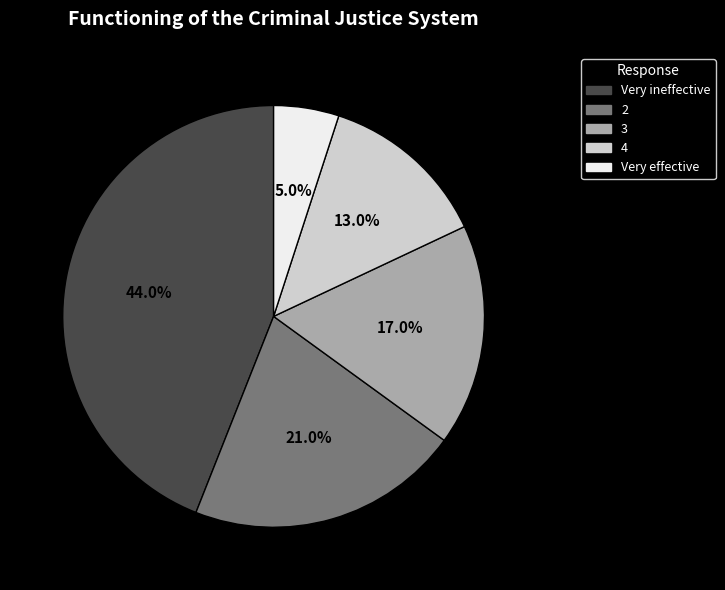

Count the number of slices in the pie.

5